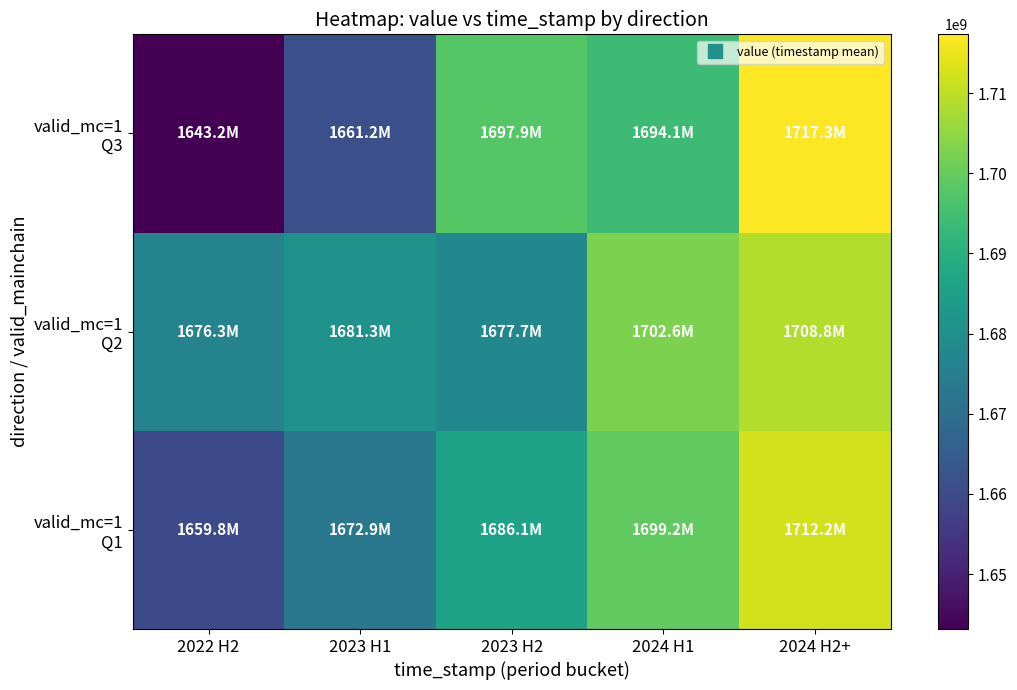

At which category is the sum across all series the highest?

2024 H2+